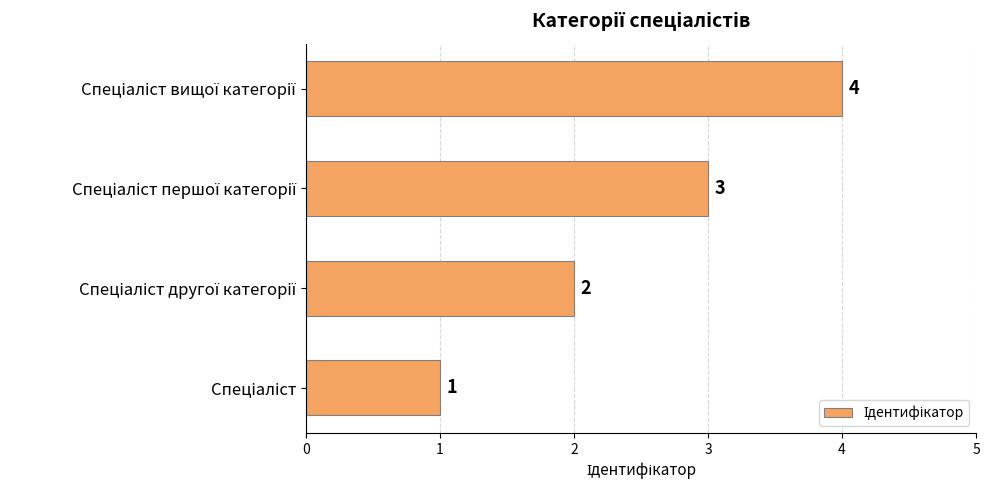

What is the sum of all values?

10